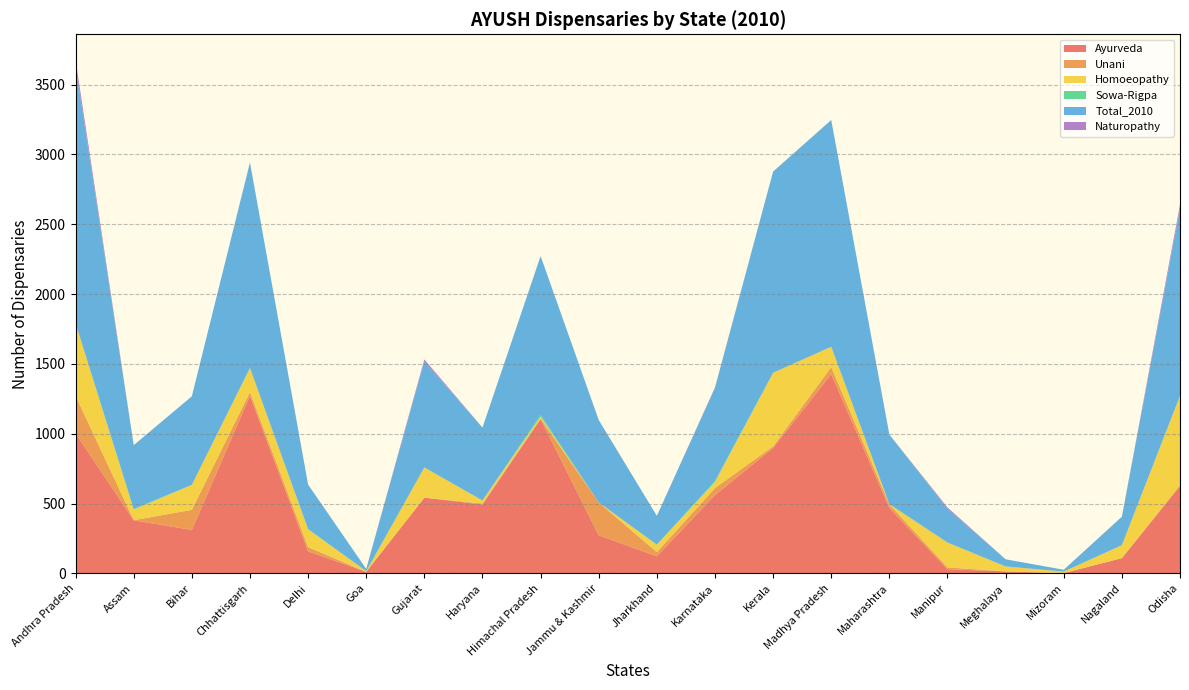

Reading left to right, list all the values displayed in this chart.

Ayurveda: Andhra Pradesh=1003	Assam=380	Bihar=311	Chhattisgarh=1272	Delhi=158	Goa=11	Gujarat=542	Haryana=493	Himachal Pradesh=1105	Jammu & Kashmir=273	Jharkhand=122	Karnataka=561	Kerala=898	Madhya Pradesh=1427	Maharashtra=469	Manipur=30	Meghalaya=14	Mizoram=2	Nagaland=109	Odisha=624
Unani: Andhra Pradesh=269	Assam=1	Bihar=144	Chhattisgarh=26	Delhi=30	Goa=0	Gujarat=0	Haryana=7	Himachal Pradesh=3	Jammu & Kashmir=235	Jharkhand=30	Karnataka=50	Kerala=12	Madhya Pradesh=50	Maharashtra=25	Manipur=13	Meghalaya=0	Mizoram=0	Nagaland=0	Odisha=9
Homoeopathy: Andhra Pradesh=518	Assam=75	Bihar=179	Chhattisgarh=172	Delhi=127	Goa=5	Gujarat=216	Haryana=22	Himachal Pradesh=14	Jammu & Kashmir=0	Jharkhand=54	Karnataka=43	Kerala=526	Madhya Pradesh=146	Maharashtra=0	Manipur=178	Meghalaya=35	Mizoram=11	Nagaland=93	Odisha=637
Sowa-Rigpa: Andhra Pradesh=1	Assam=6	Bihar=0	Chhattisgarh=1	Delhi=3	Goa=0	Gujarat=1	Haryana=0	Himachal Pradesh=14	Jammu & Kashmir=0	Jharkhand=0	Karnataka=7	Kerala=0	Madhya Pradesh=0	Maharashtra=3	Manipur=0	Meghalaya=1	Mizoram=0	Nagaland=0	Odisha=2
Total_2010: Andhra Pradesh=1838	Assam=456	Bihar=634	Chhattisgarh=1471	Delhi=318	Goa=16	Gujarat=759	Haryana=522	Himachal Pradesh=1136	Jammu & Kashmir=590	Jharkhand=206	Karnataka=666	Kerala=1441	Madhya Pradesh=1623	Maharashtra=497	Manipur=242	Meghalaya=51	Mizoram=13	Nagaland=203	Odisha=1337
Naturopathy: Andhra Pradesh=47	Assam=0	Bihar=0	Chhattisgarh=0	Delhi=0	Goa=0	Gujarat=14	Haryana=0	Himachal Pradesh=0	Jammu & Kashmir=0	Jharkhand=0	Karnataka=5	Kerala=0	Madhya Pradesh=0	Maharashtra=0	Manipur=9	Meghalaya=0	Mizoram=0	Nagaland=1	Odisha=30